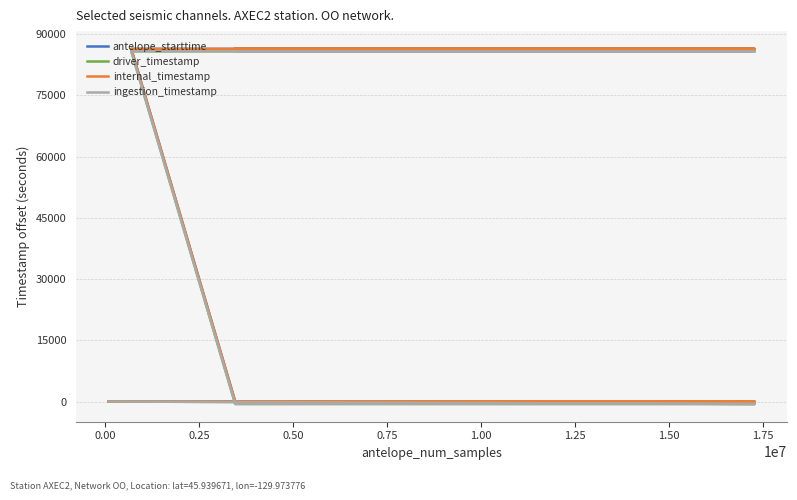

True or false: antelope_starttime and driver_timestamp intersect in this chart.

False